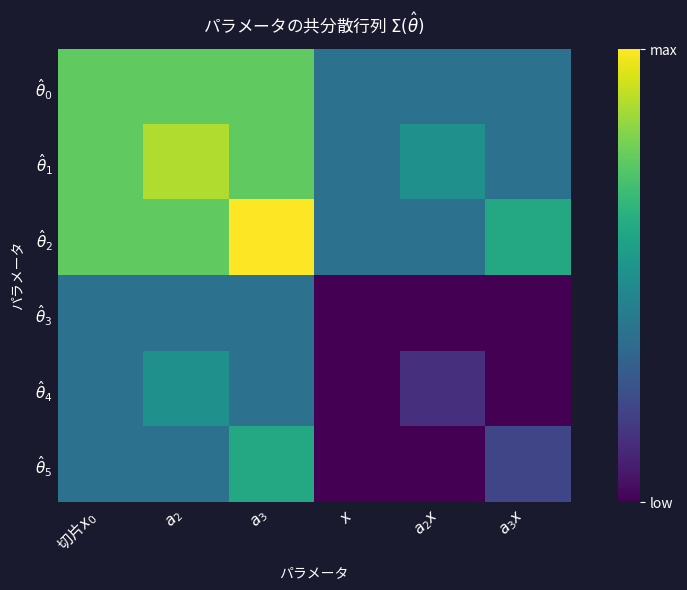

Reading left to right, transcribe all the data shown in this chart.

$\hat{\theta}_0$: 切片$x_0$=-1.0	$a_2$=-1.0	$a_3$=-1.0	$x$=-2.6	$a_2 x$=-2.6	$a_3 x$=-2.6
$\hat{\theta}_1$: 切片$x_0$=-1.0	$a_2$=-0.5	$a_3$=-1.0	$x$=-2.6	$a_2 x$=-2.1	$a_3 x$=-2.6
$\hat{\theta}_2$: 切片$x_0$=-1.0	$a_2$=-1.0	$a_3$=0.0	$x$=-2.6	$a_2 x$=-2.6	$a_3 x$=-1.7
$\hat{\theta}_3$: 切片$x_0$=-2.6	$a_2$=-2.6	$a_3$=-2.6	$x$=-4.2	$a_2 x$=-4.2	$a_3 x$=-4.2
$\hat{\theta}_4$: 切片$x_0$=-2.6	$a_2$=-2.1	$a_3$=-2.6	$x$=-4.2	$a_2 x$=-3.7	$a_3 x$=-4.2
$\hat{\theta}_5$: 切片$x_0$=-2.6	$a_2$=-2.6	$a_3$=-1.7	$x$=-4.2	$a_2 x$=-4.2	$a_3 x$=-3.4